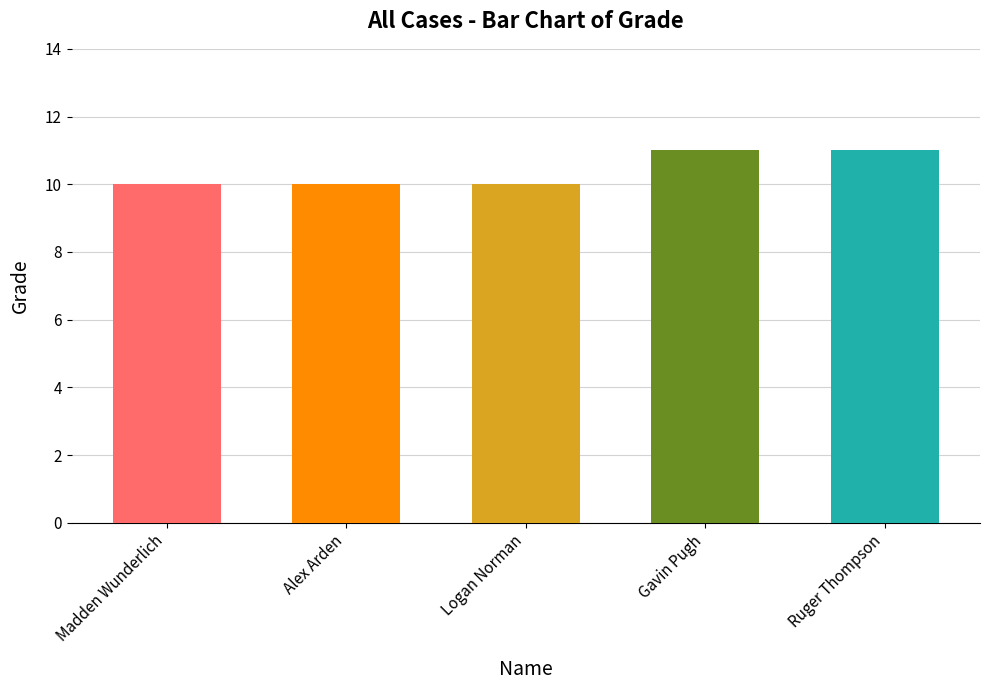

Reading left to right, list all the values displayed in this chart.

Madden Wunderlich=10	Alex Arden=10	Logan Norman=10	Gavin Pugh=11	Ruger Thompson=11